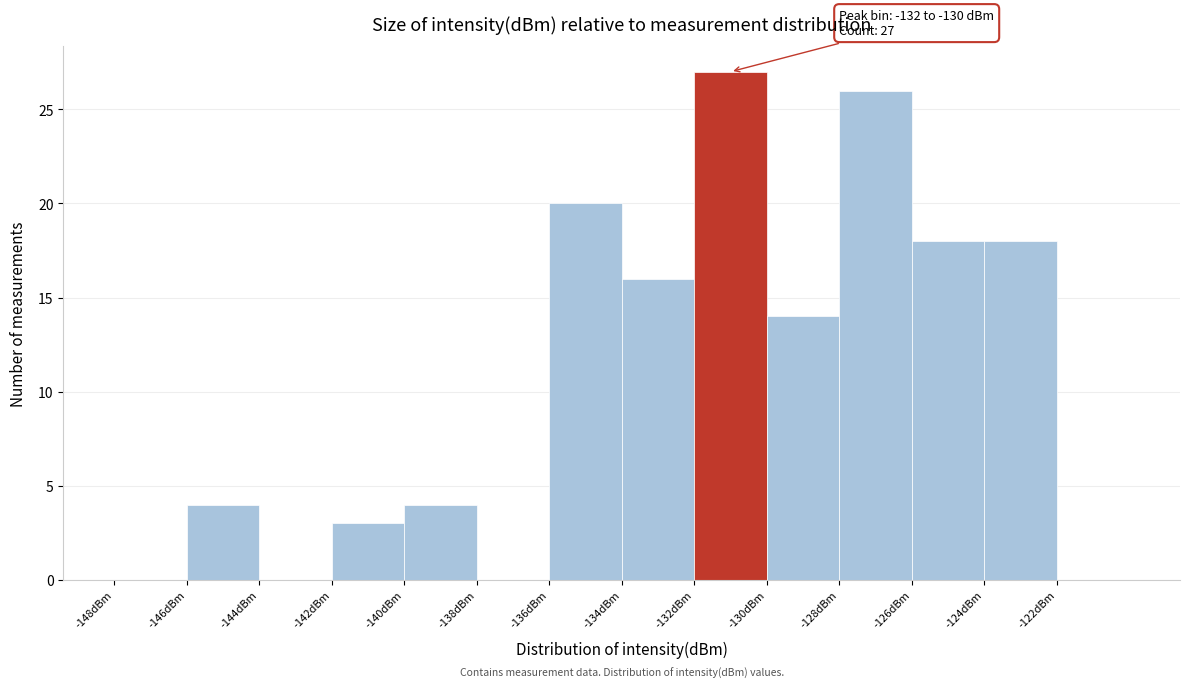

Which range on the x-axis has the tallest bar?

-132 to -130